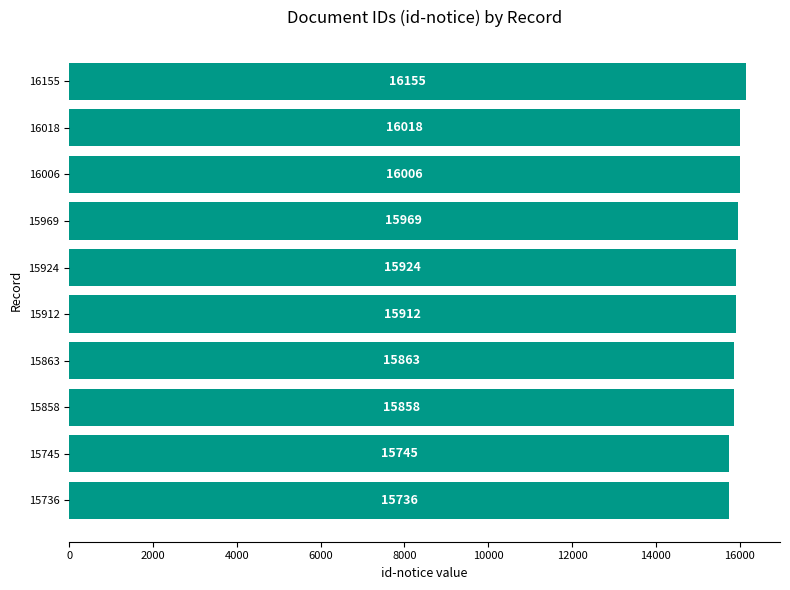

Read the value at 15924, to the nearest 10.

15920